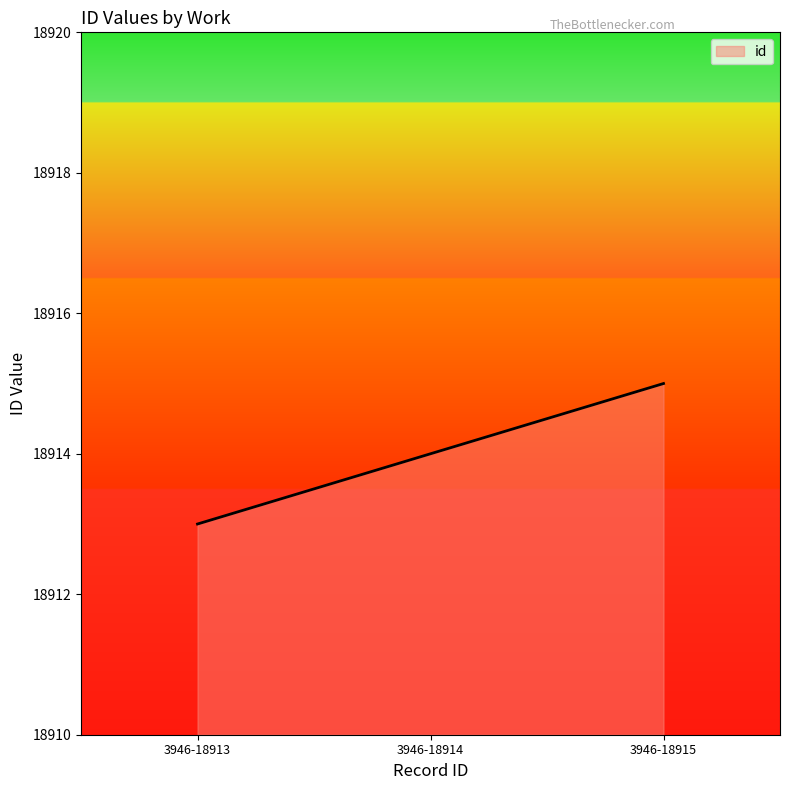

What is the difference between the maximum and minimum values?

2